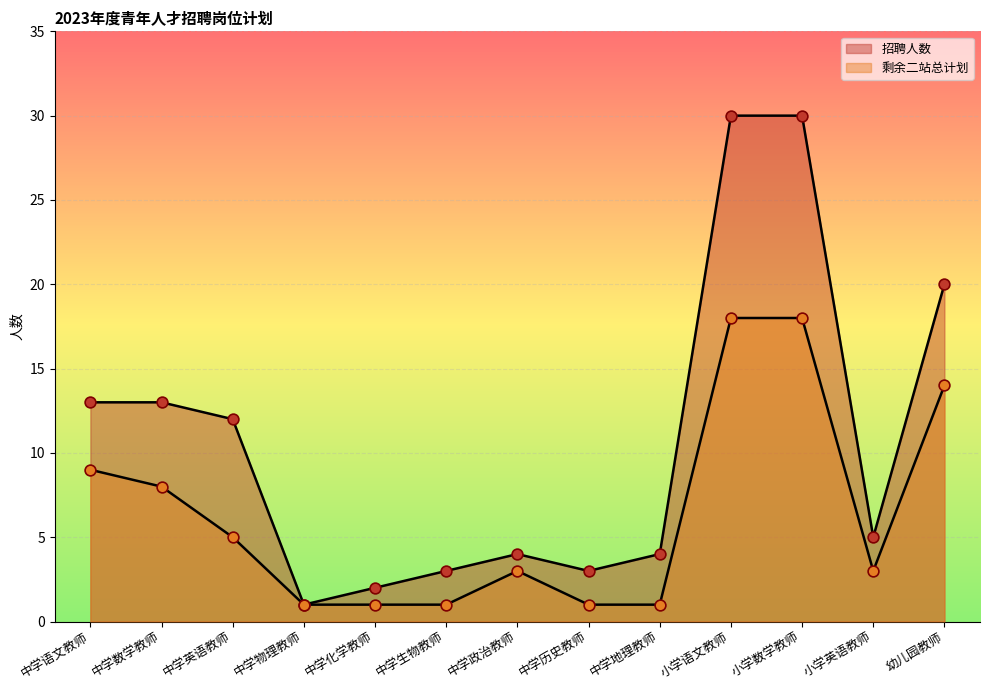

What are all the series names shown in the legend?

招聘人数, 剩余二站总计划